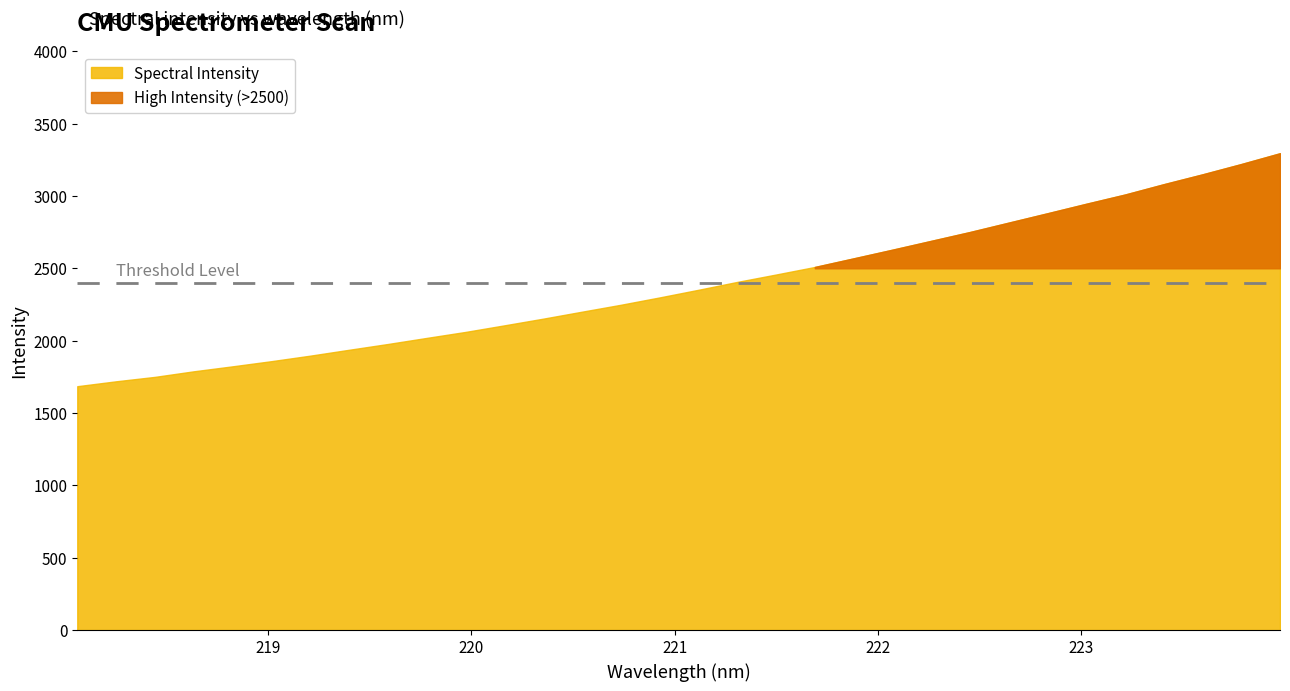

Where does the data first go above 2351?

221.1174